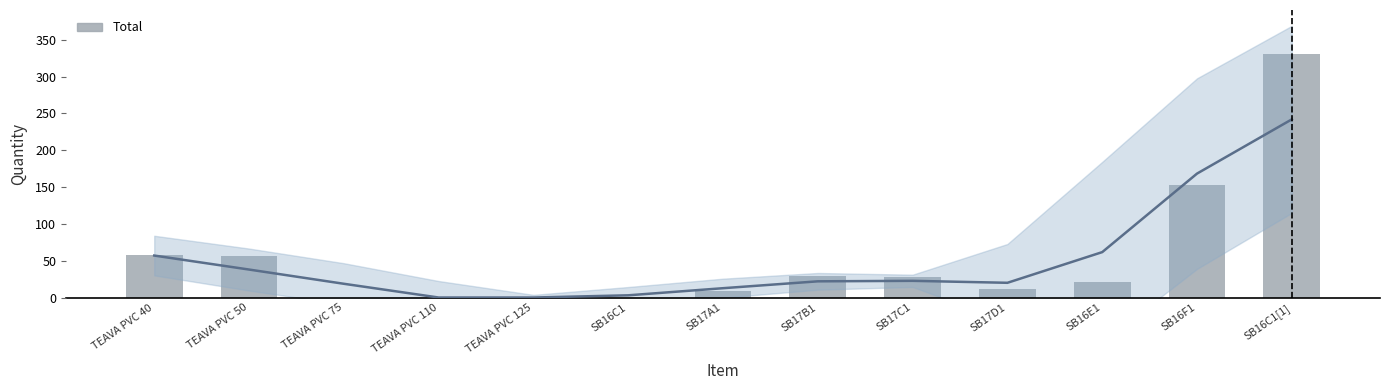

How many values are below 21?

6